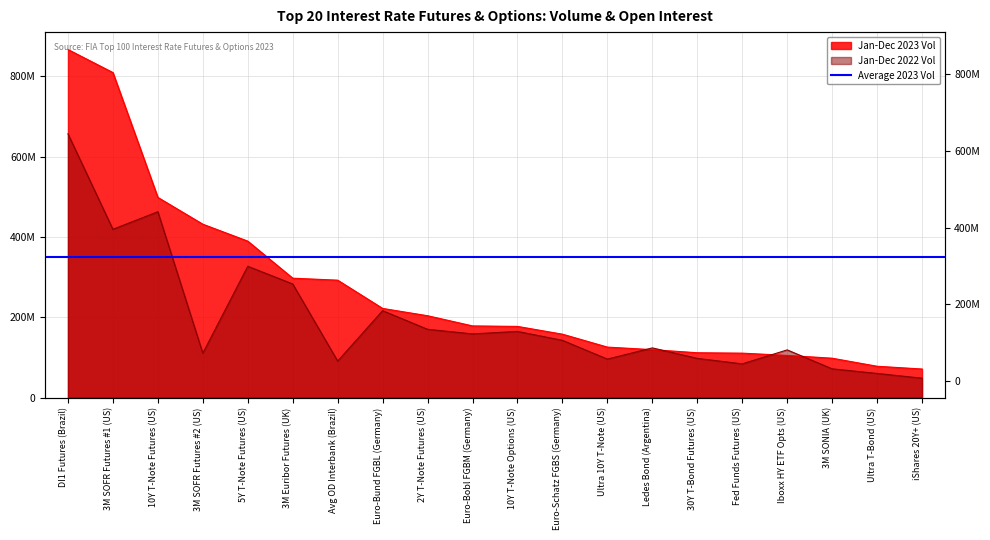

Between Ledes Bond (Argentina) and 3M Euribor Futures (UK), which is larger?

3M Euribor Futures (UK)